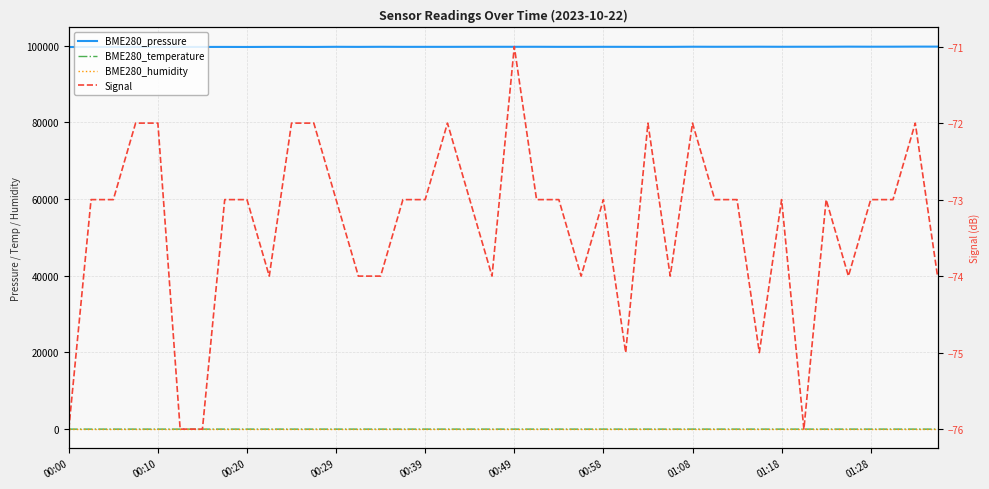

The BME280_temperature series shows 12.4 at 34. True or false?

True